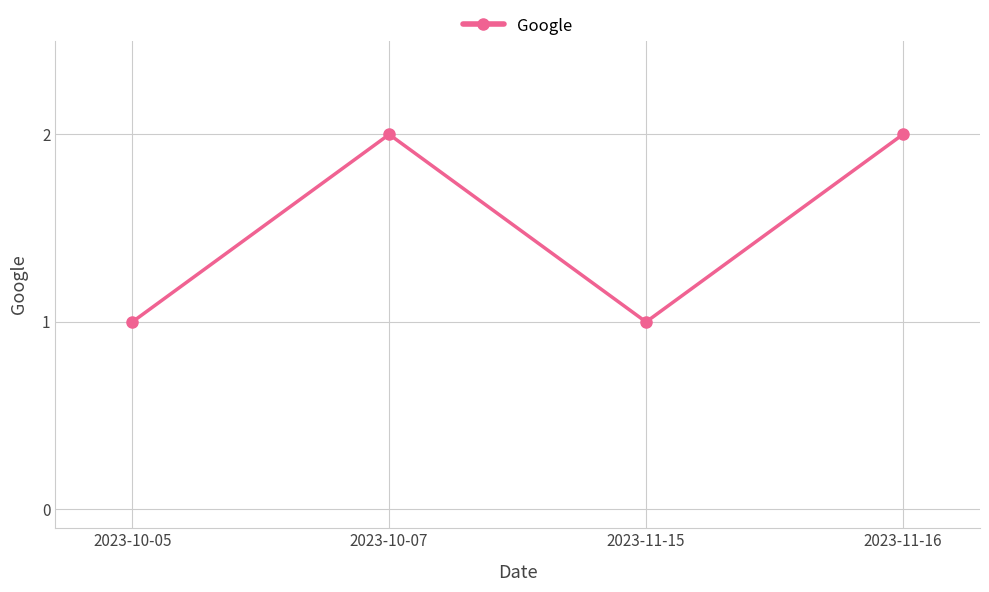

What is the change in value from 2023-10-05 to 2023-10-07?

+1